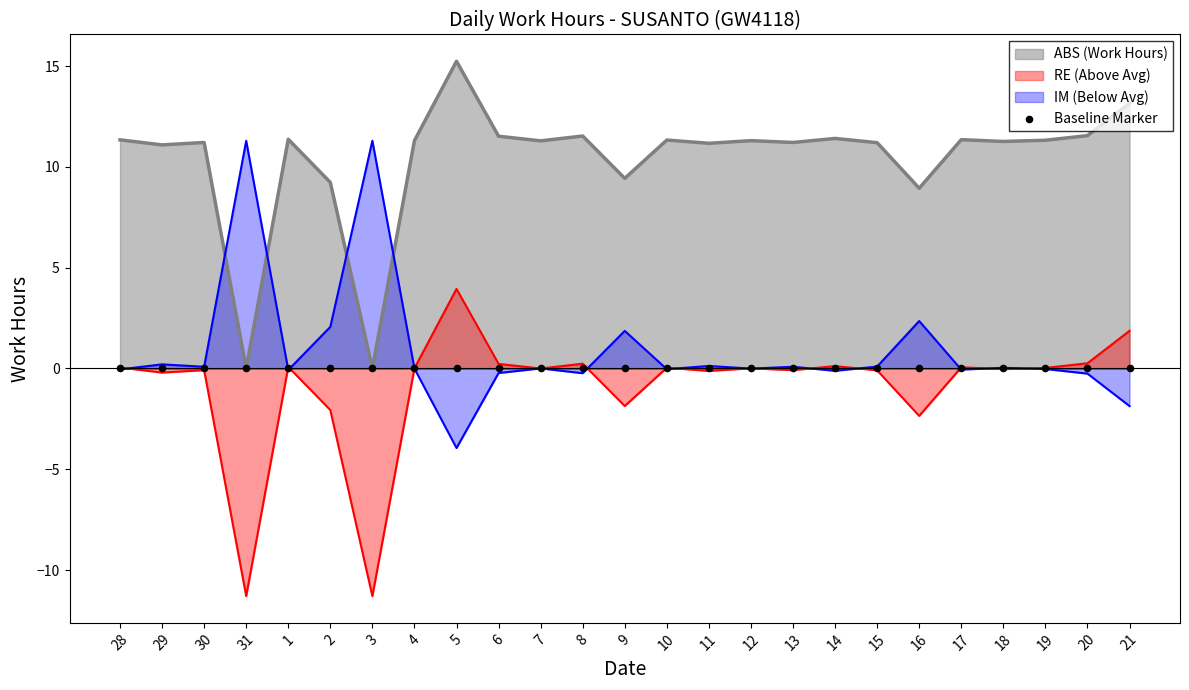

Approximately how many times larger is the value at 2 compared to 21?

0.7